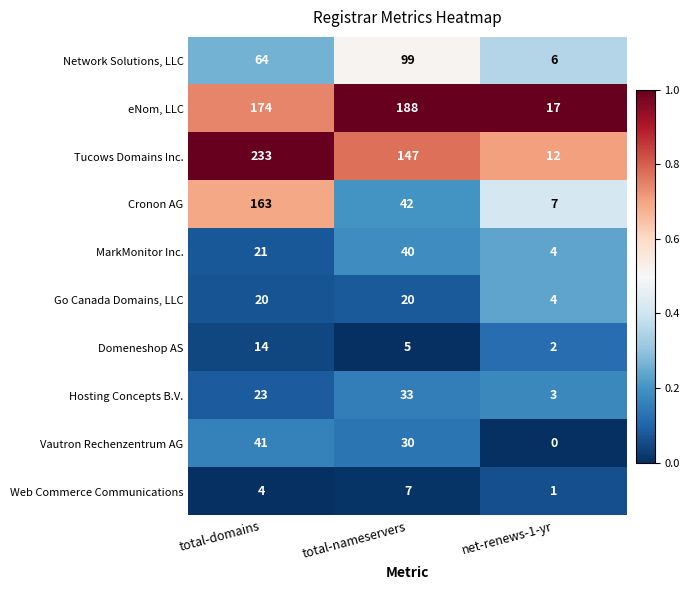

The Cronon AG series shows 42 at total-nameservers. True or false?

True